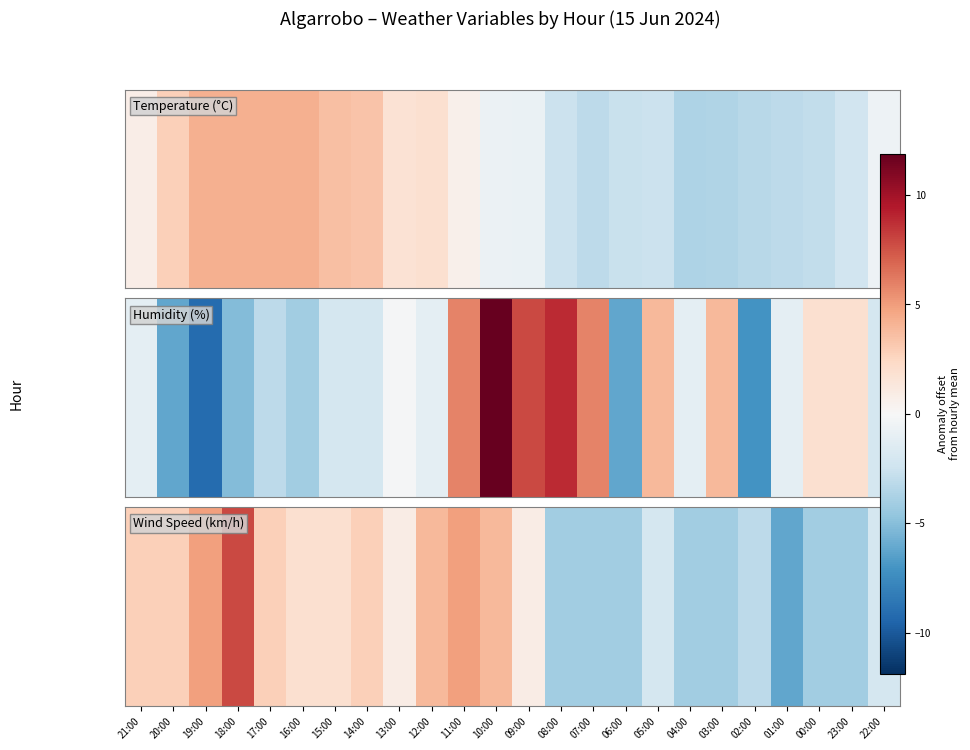

What is the change in value from 10:00 to 05:00?

-6.0